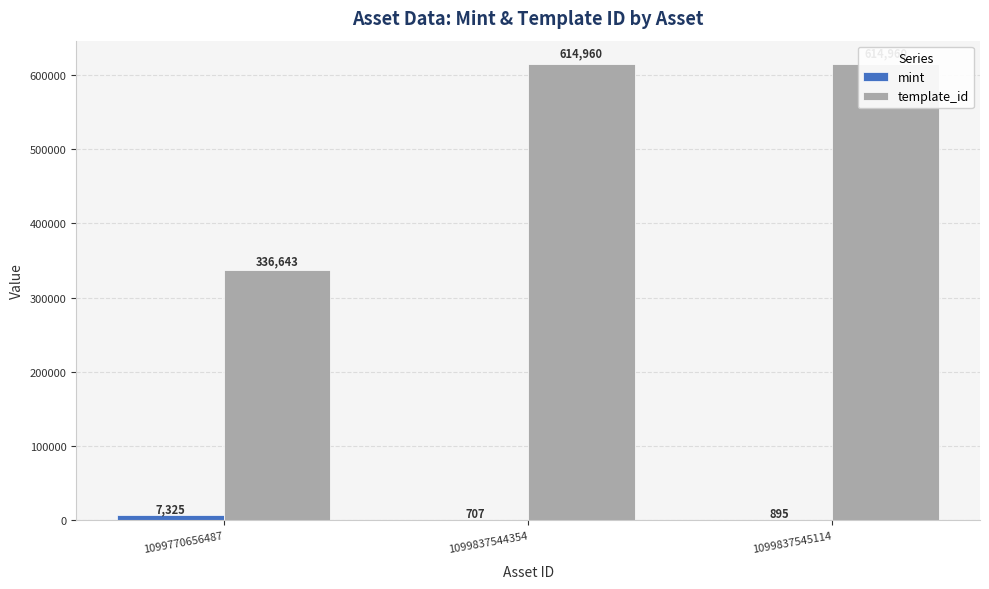

What is the sum of all template_id values?

1566563